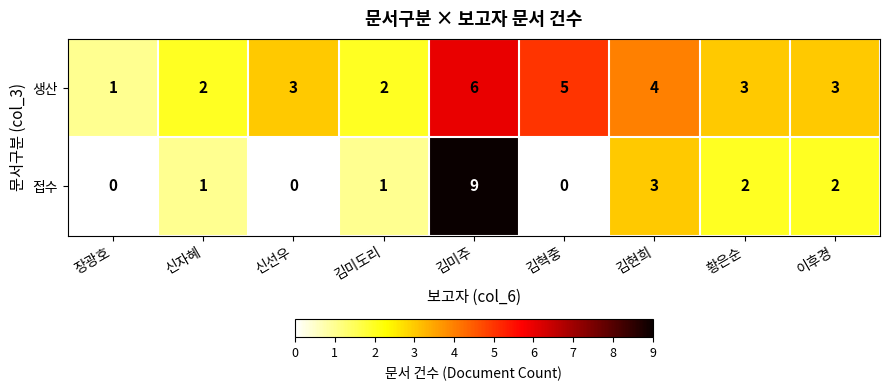

Between 김미주 and 김현희, which series saw the biggest shift?

접수